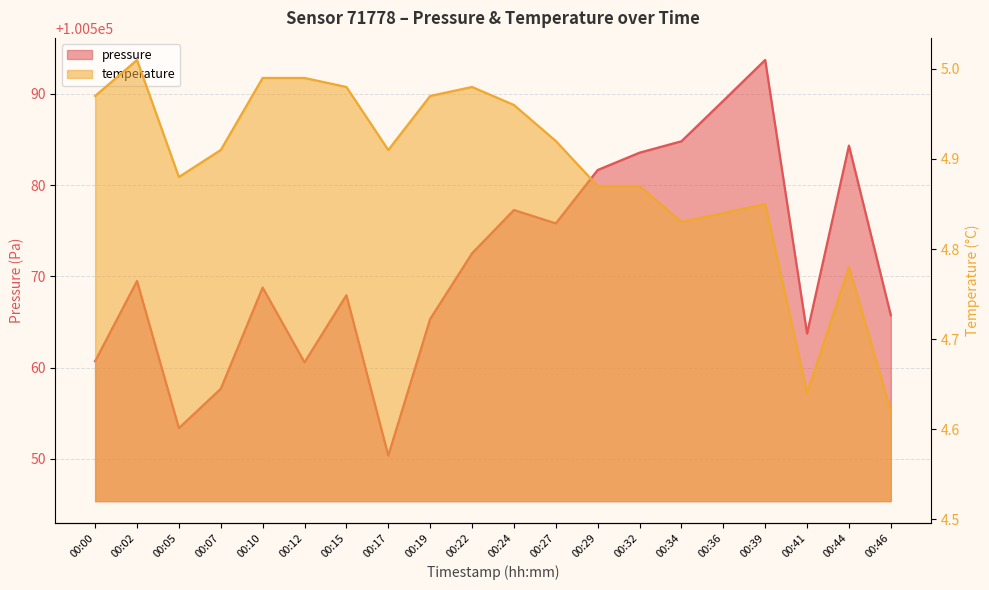

True or false: temperature and pressure intersect in this chart.

False